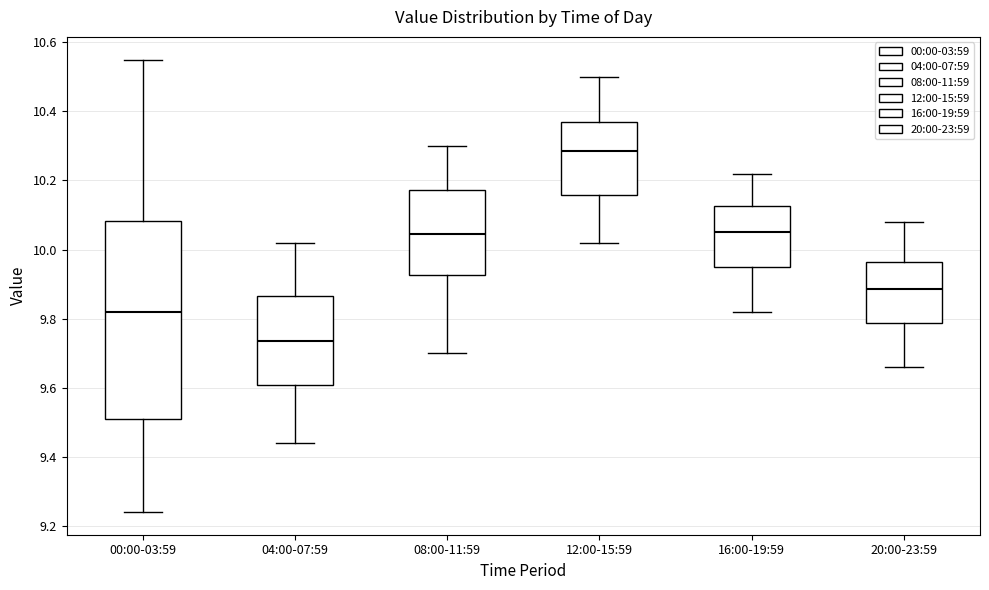

Where does the upper whisker of the box for 00:00-03:59 end on the y-axis? The values are not printed on the chart, so give them approximately, as read against the axis.

10.56